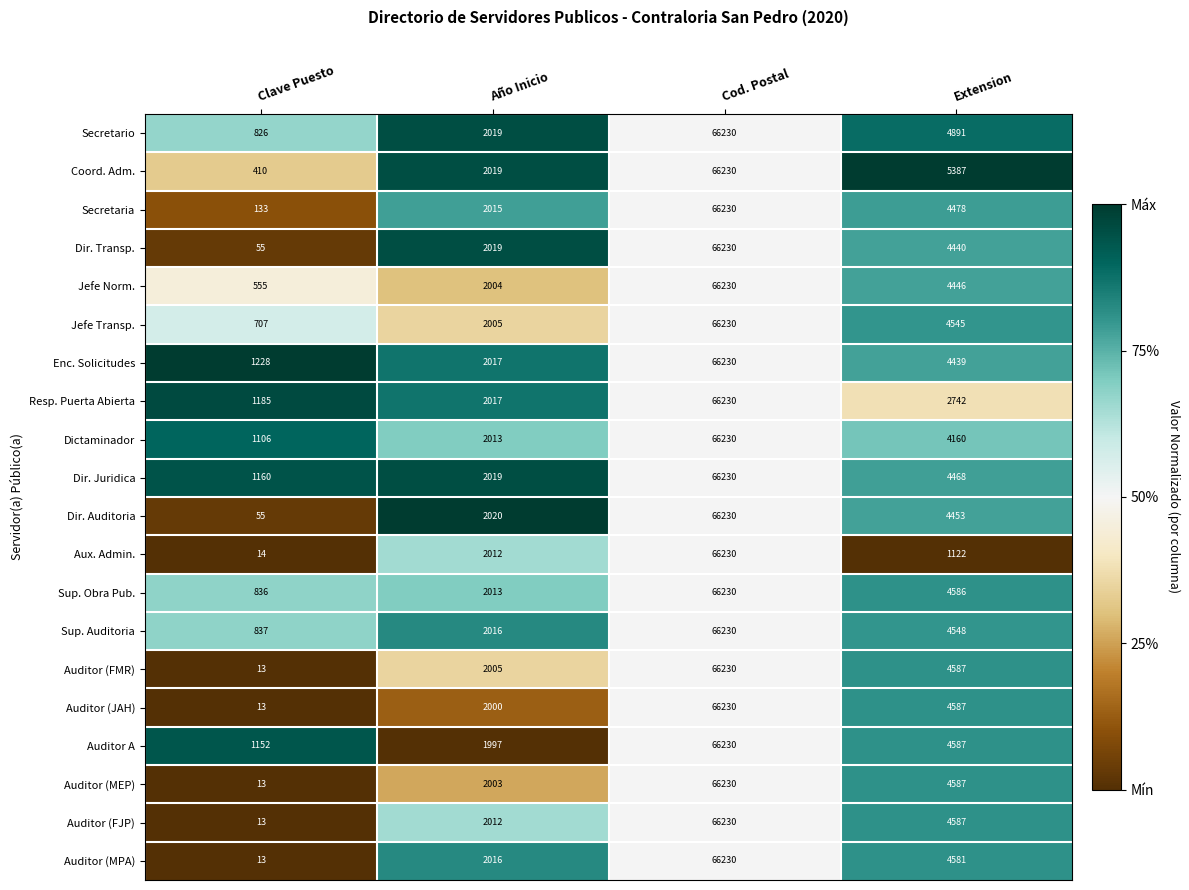

Which category has the highest value across all series?

Cod. Postal